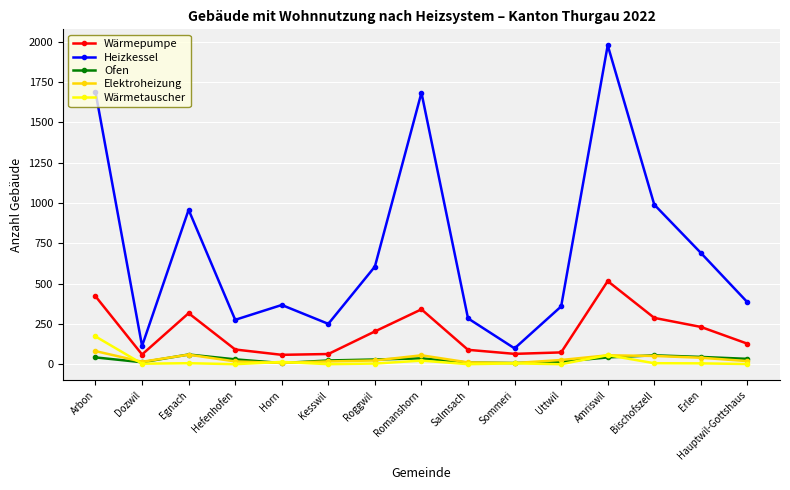

True or false: Wärmetauscher has more than 2 interior local peaks.

True